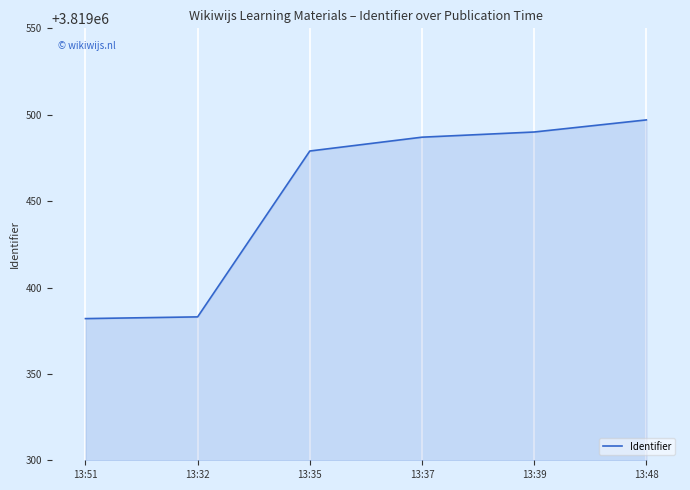

Where is the data nearest to the value 3819439?

13:35